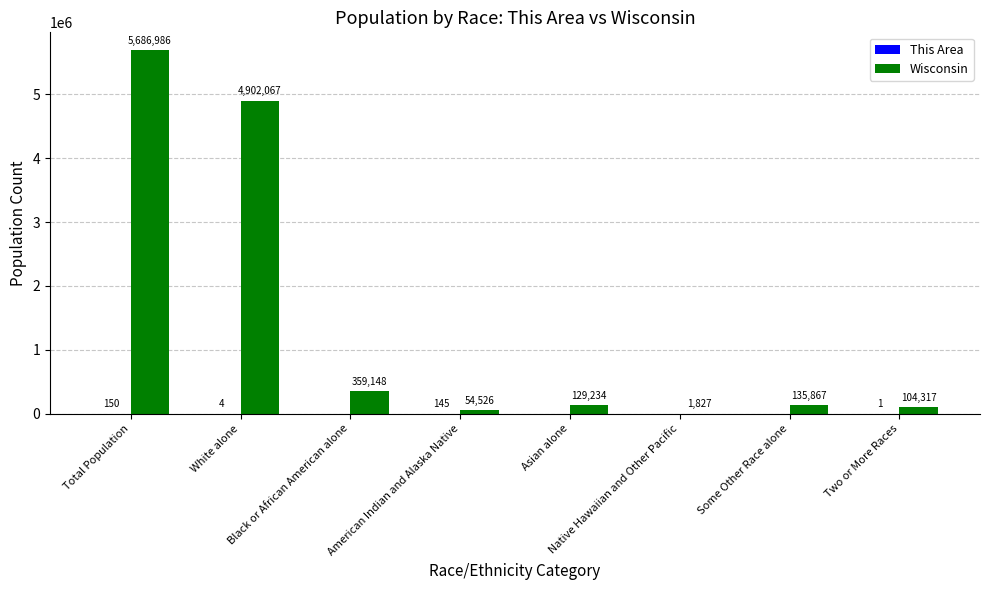

What is the highest value of the Wisconsin series?

5686986